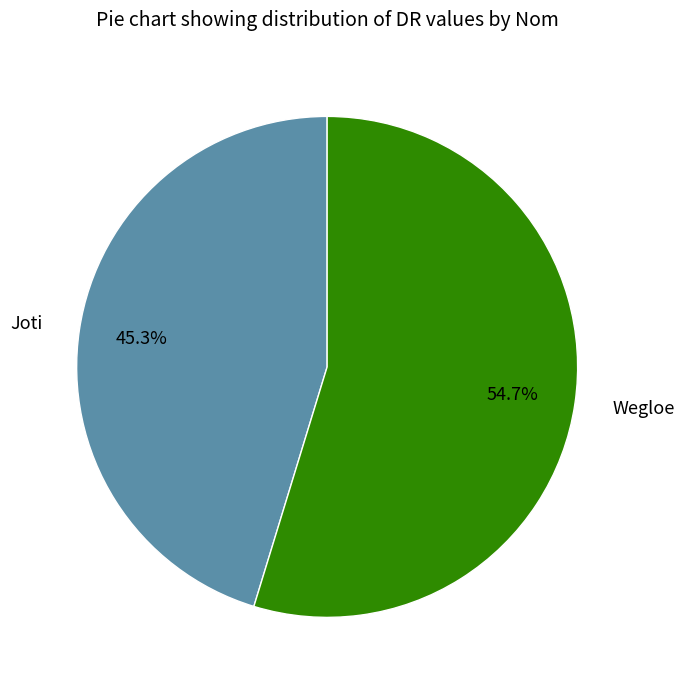

Rank the categories by value from highest to lowest.

Wegloe, Joti